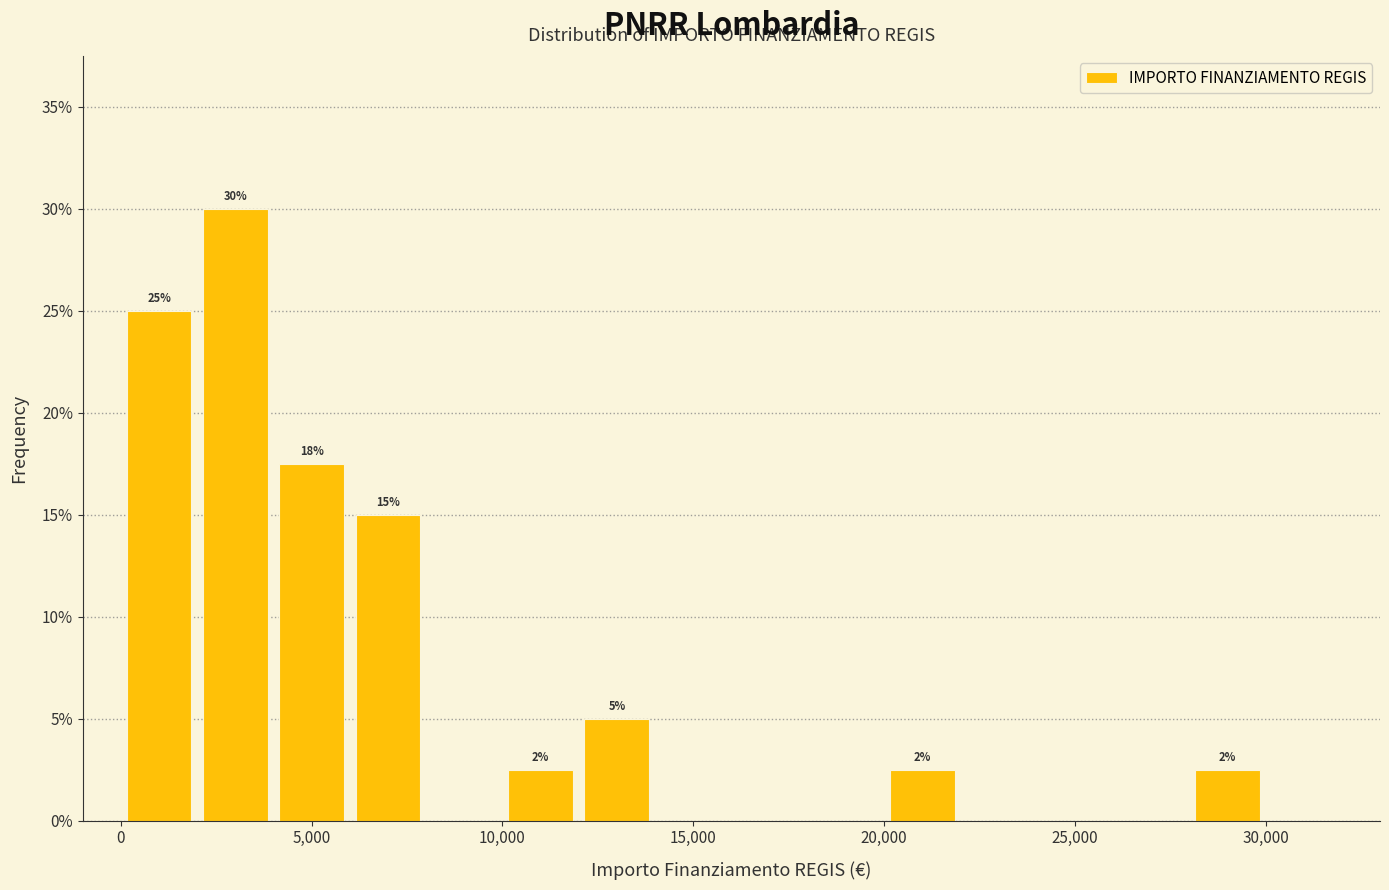

Over which range of the x-axis is the bar tallest?

2000 to 4000